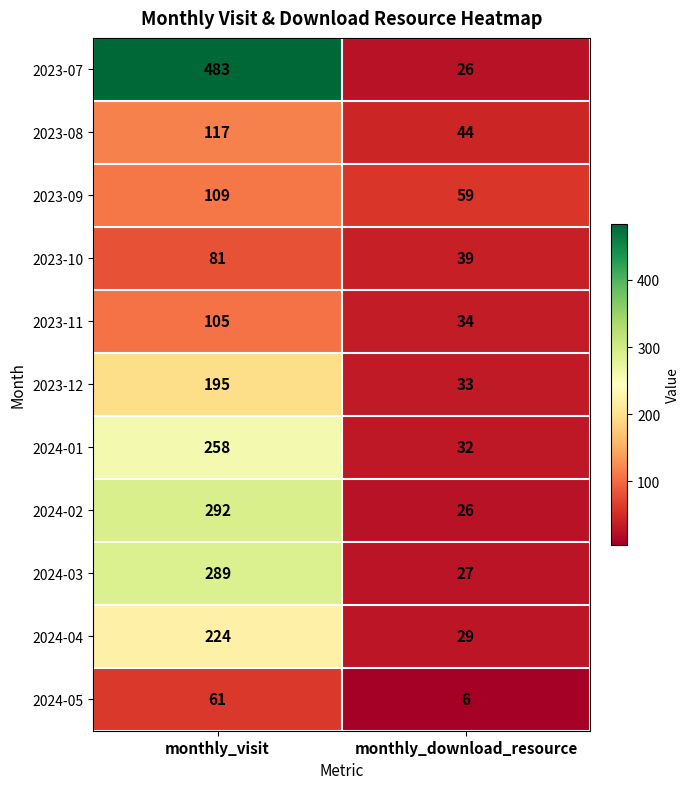

What is the difference between the maximum and minimum values in the 2024-05 series?

55